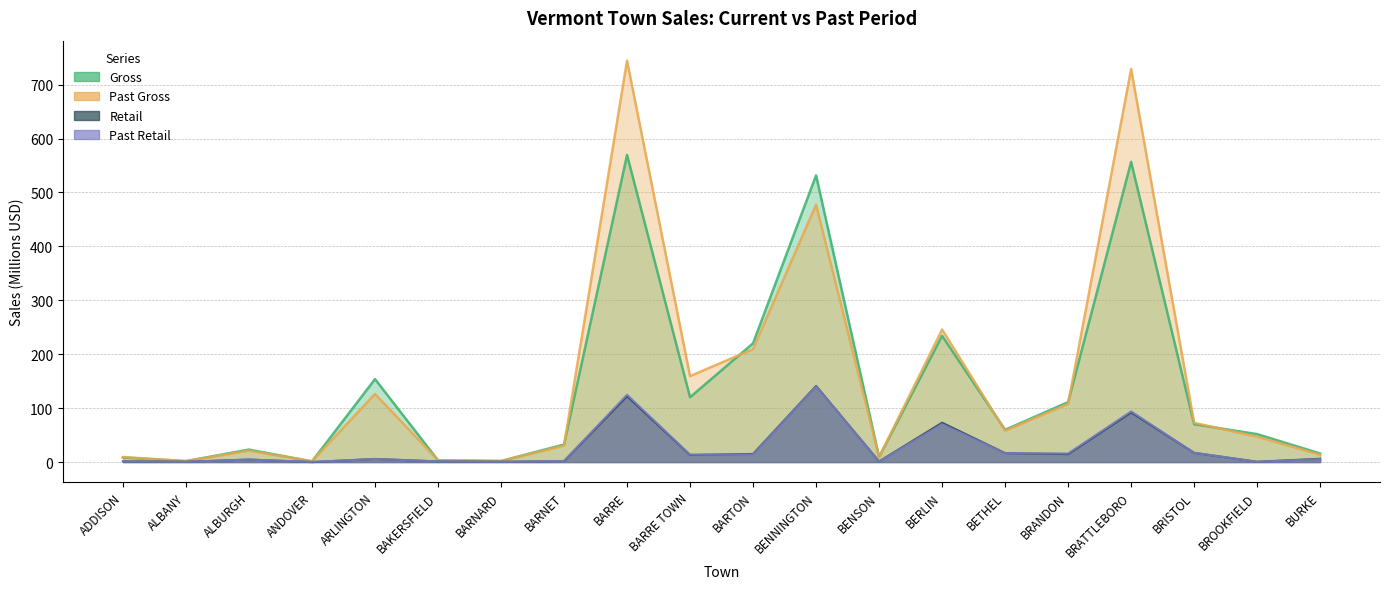

How many interior local valleys does the Retail series have?

7